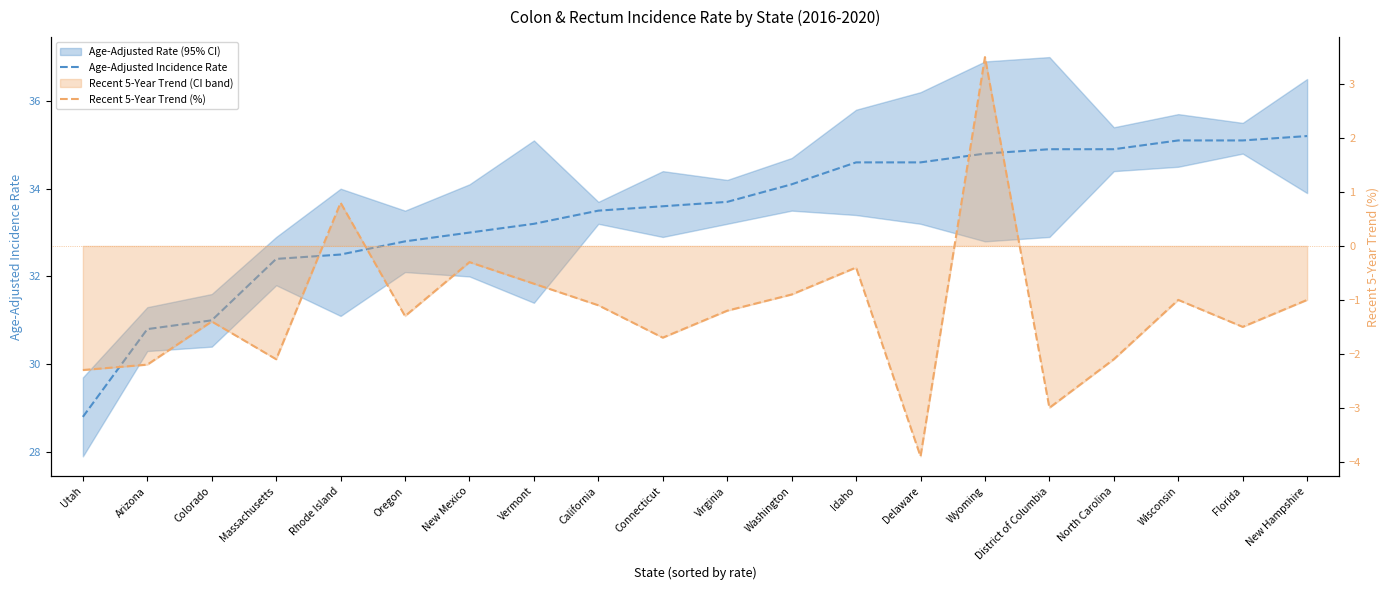

Which series has the widest spread of values?

Recent 5-Year Trend (%)